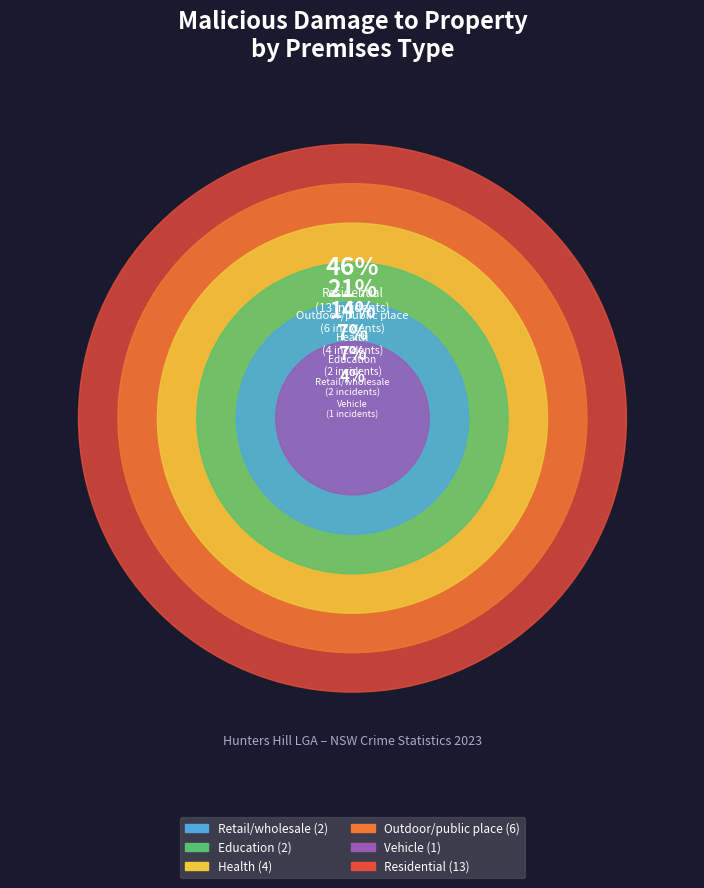

Does Education account for over 50% of the chart?

No